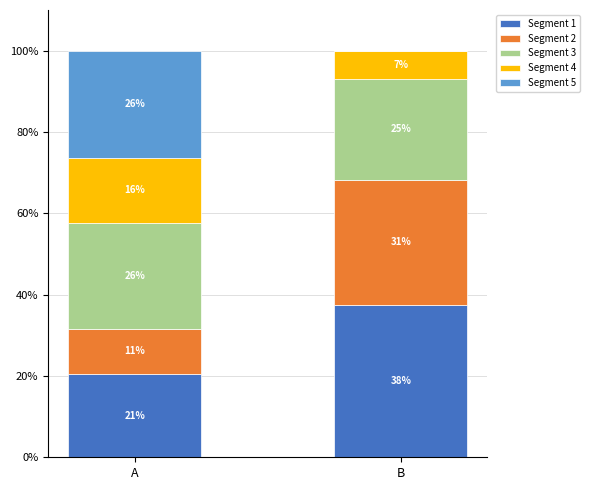

Which series has the largest total across all categories?

Segment 1